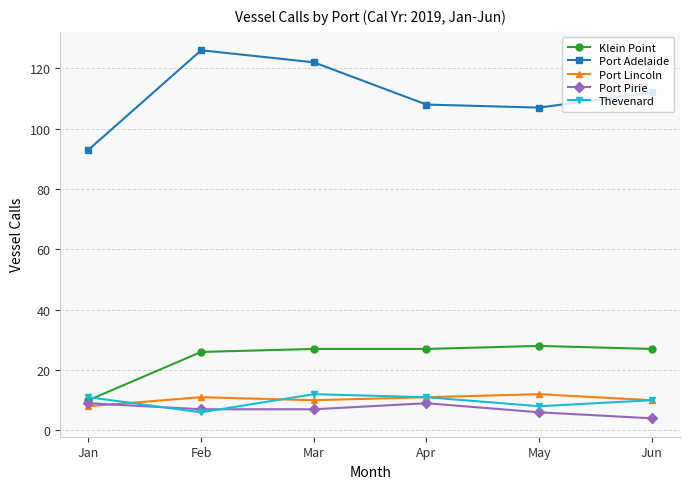

What value does the Port Pirie series have at Jan?

9